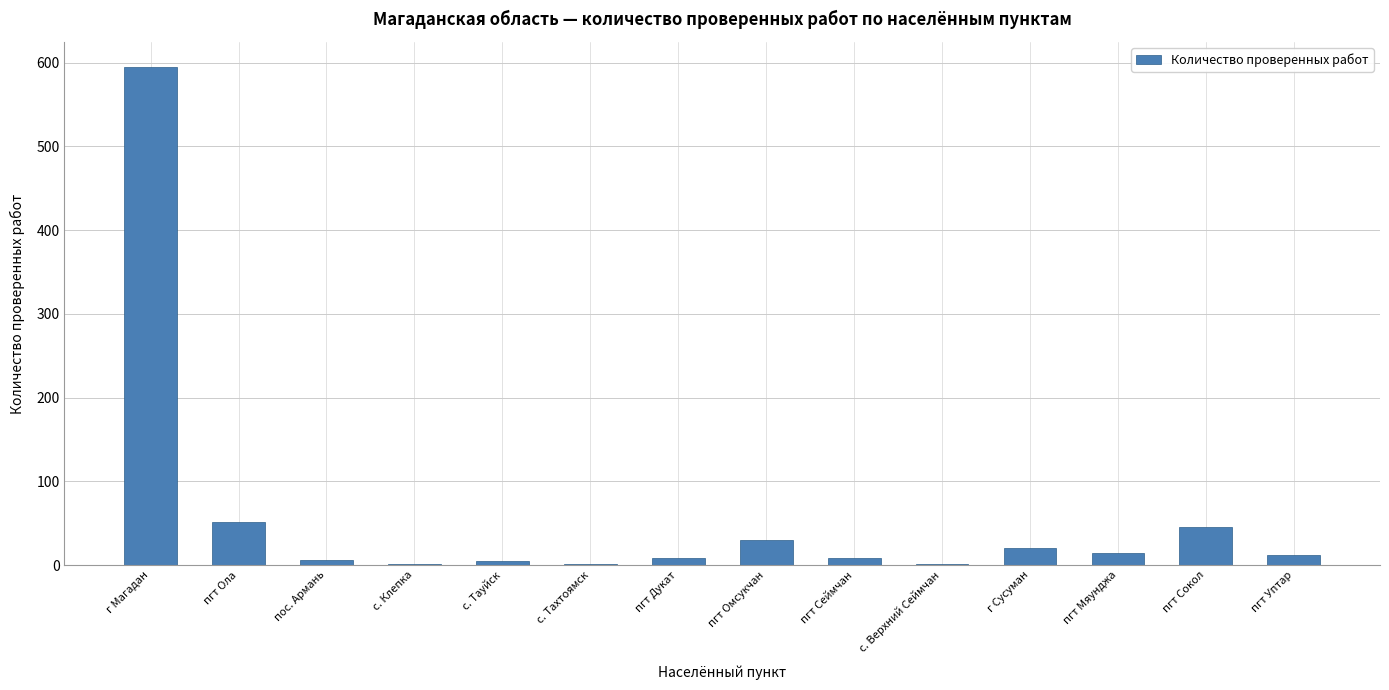

Which has a higher value, пгт Сокол or с. Верхний Сеймчан?

пгт Сокол